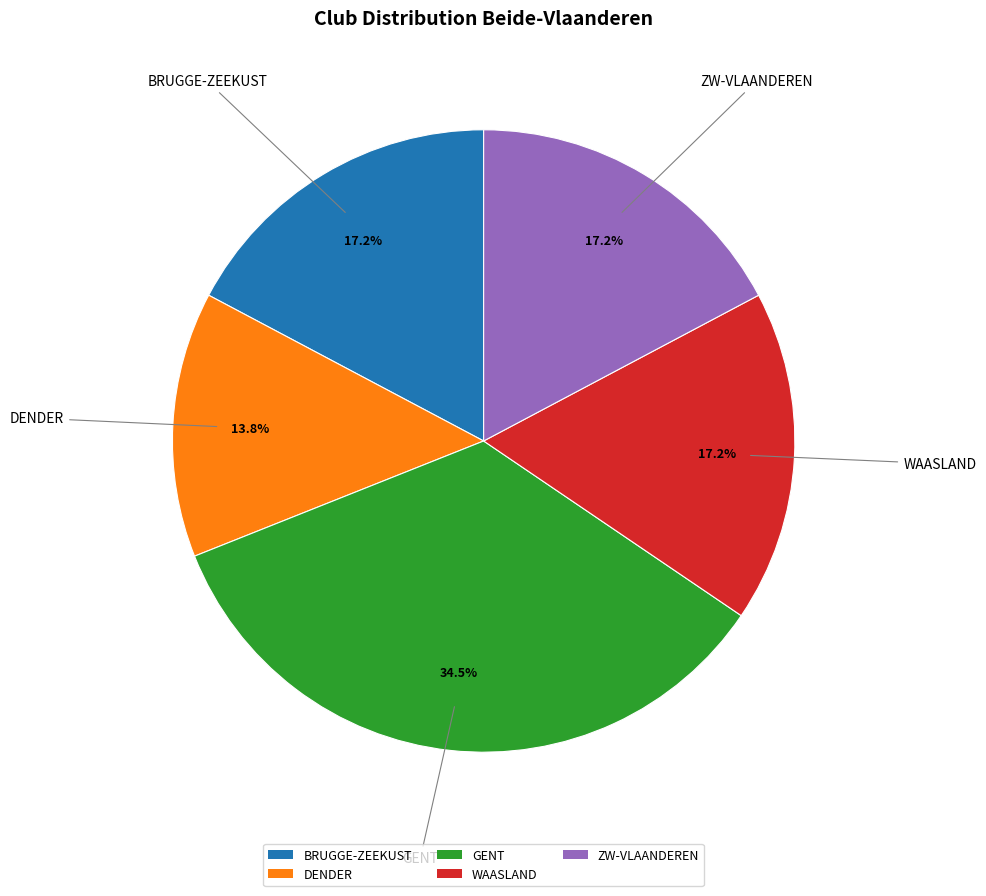

Which category has the biggest portion of the pie?

GENT